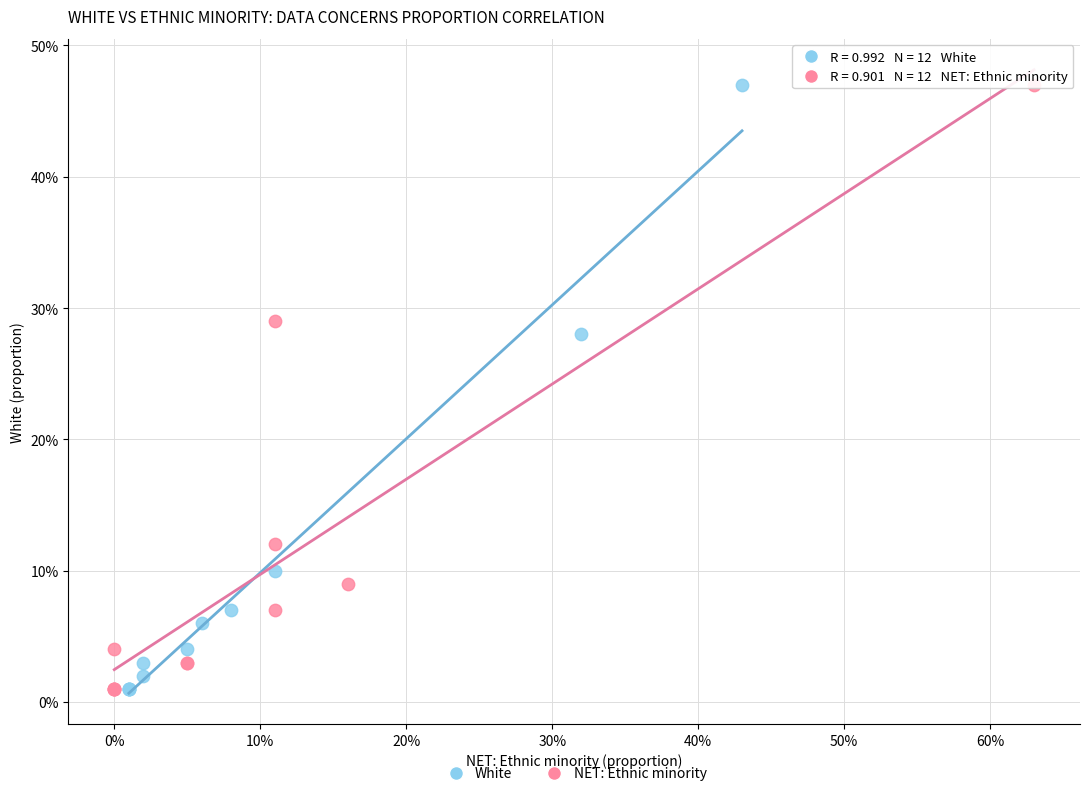

What are all the series names shown in the legend?

White, NET: Ethnic minority